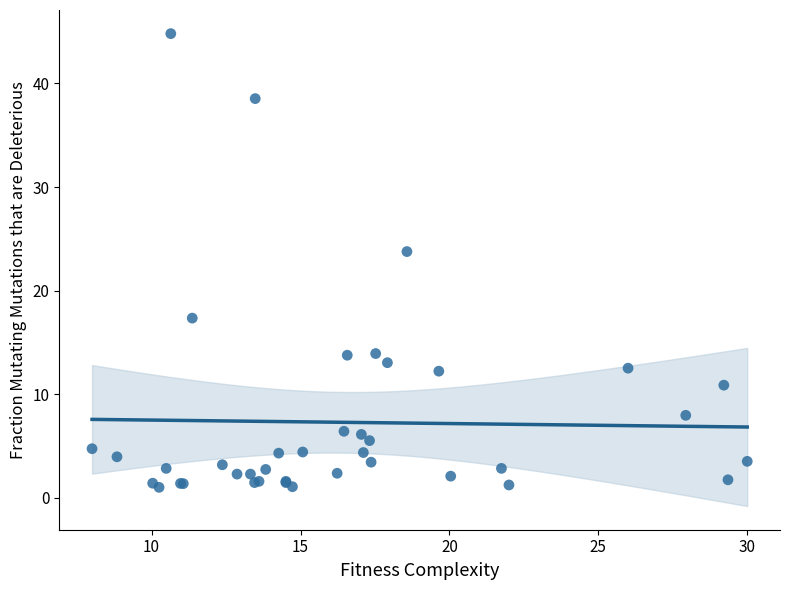

What Y value in the scatter plot is closest to 22?

23.8